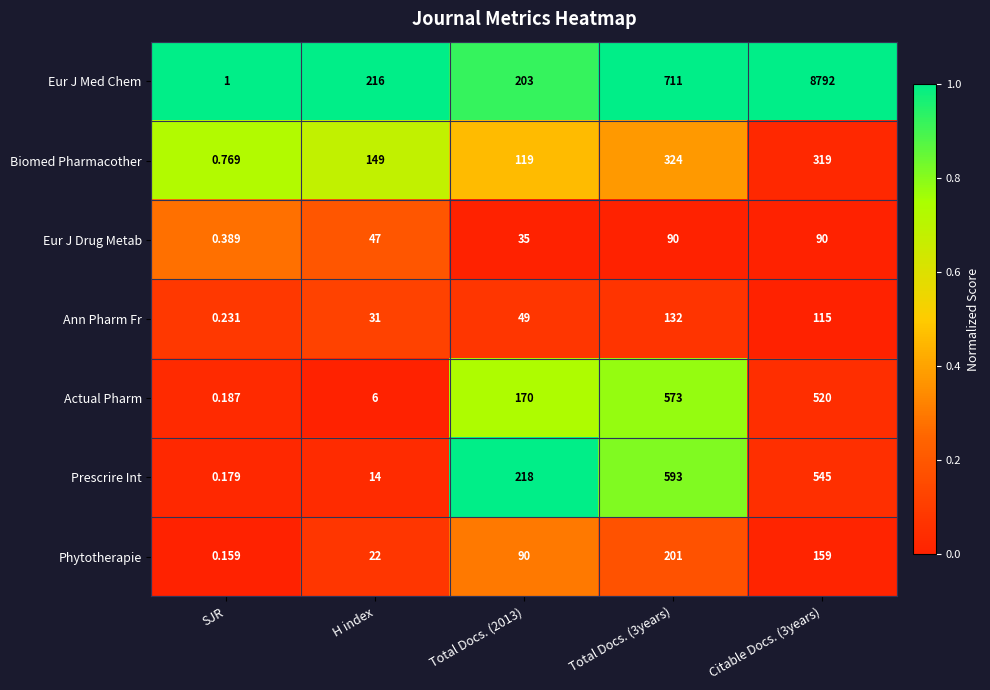

Which series has the largest total across all categories?

Eur J Med Chem